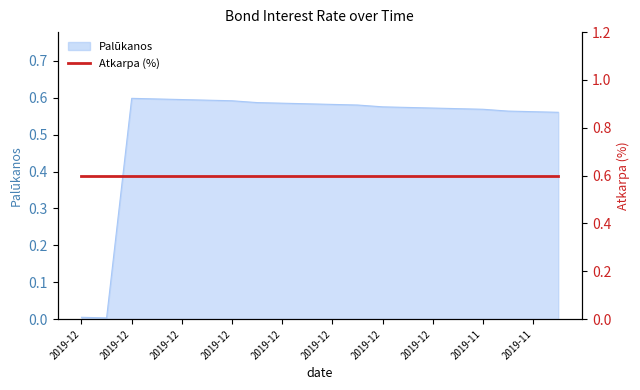

The value at 2019-11-25 is 0.6. True or false?

True